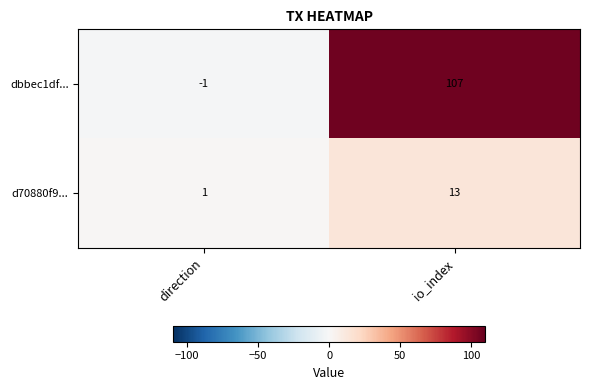

At which label is d70880f9... closest to 7?

direction